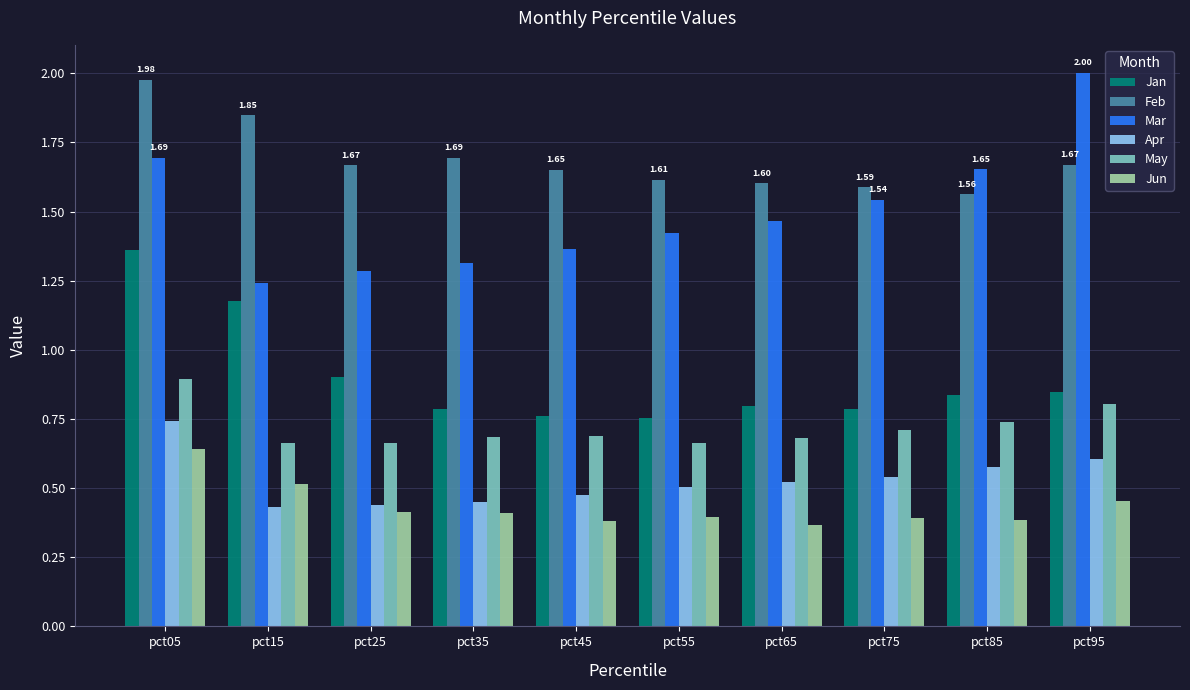

Is it true that May equals 0.7 at pct55?

True